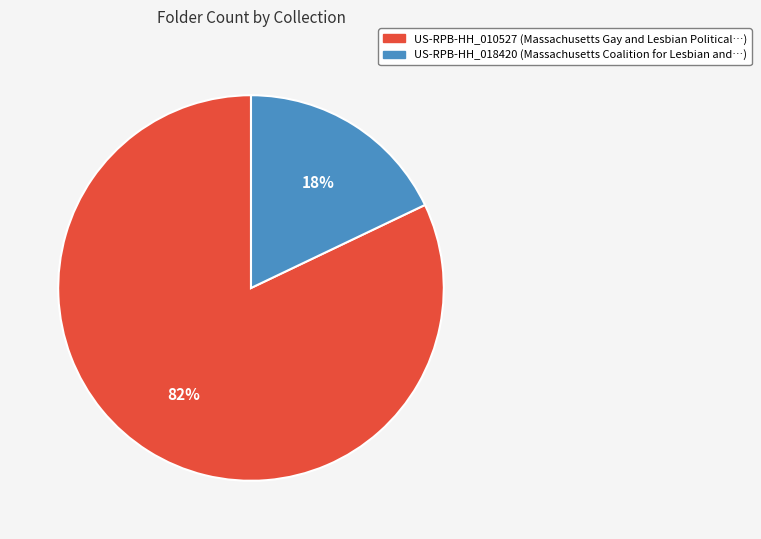

Which slice is the smallest?

US-RPB-HH_018420